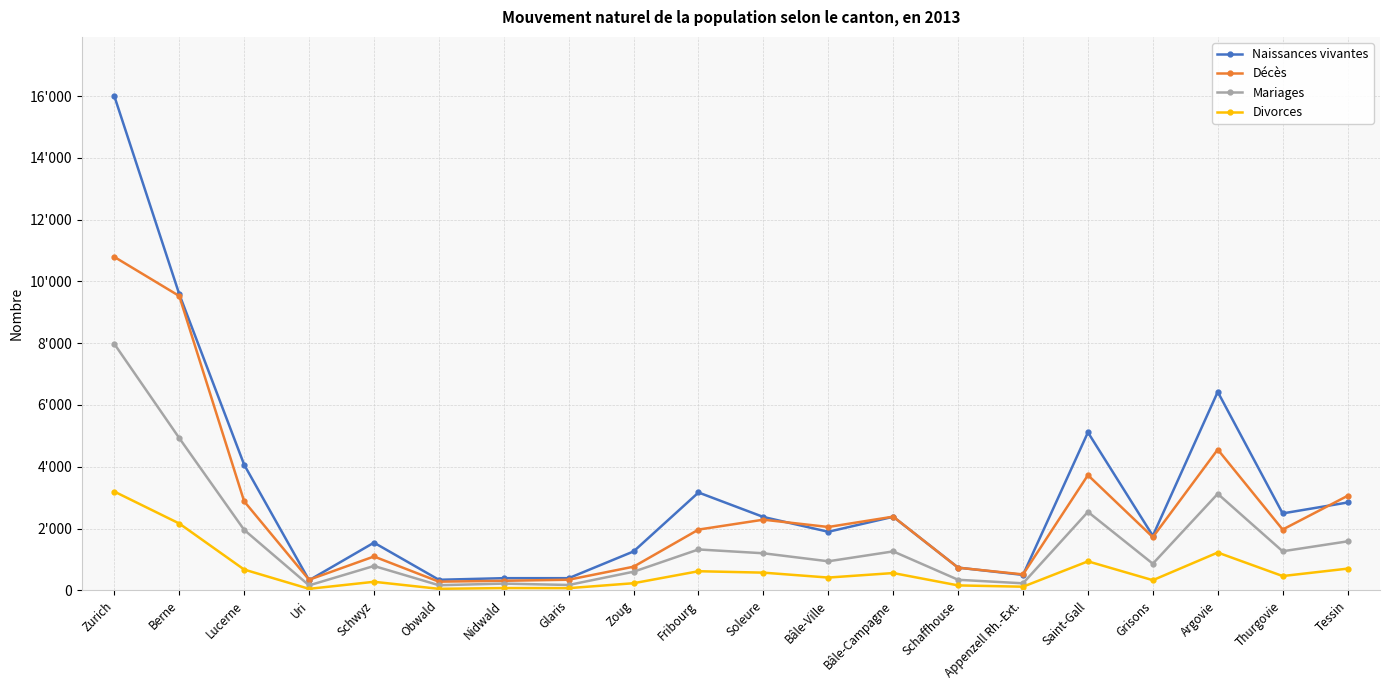

Reading right to left, transcribe all the data shown in this chart.

Naissances vivantes: Tessin=2842	Thurgovie=2489	Argovie=6423	Grisons=1764	Saint-Gall=5112	Appenzell Rh.-Ext.=498	Schaffhouse=734	Bâle-Campagne=2380	Bâle-Ville=1894	Soleure=2373	Fribourg=3166	Zoug=1258	Glaris=392	Nidwald=392	Obwald=340	Schwyz=1542	Uri=325	Lucerne=4065	Berne=9587	Zurich=15996
Décès: Tessin=3057	Thurgovie=1966	Argovie=4557	Grisons=1721	Saint-Gall=3728	Appenzell Rh.-Ext.=514	Schaffhouse=731	Bâle-Campagne=2384	Bâle-Ville=2049	Soleure=2286	Fribourg=1965	Zoug=764	Glaris=342	Nidwald=307	Obwald=279	Schwyz=1094	Uri=341	Lucerne=2879	Berne=9527	Zurich=10792
Mariages: Tessin=1584	Thurgovie=1263	Argovie=3123	Grisons=860	Saint-Gall=2538	Appenzell Rh.-Ext.=226	Schaffhouse=340	Bâle-Campagne=1259	Bâle-Ville=939	Soleure=1198	Fribourg=1322	Zoug=601	Glaris=172	Nidwald=216	Obwald=164	Schwyz=787	Uri=159	Lucerne=1955	Berne=4927	Zurich=7975
Divorces: Tessin=701	Thurgovie=461	Argovie=1222	Grisons=327	Saint-Gall=937	Appenzell Rh.-Ext.=116	Schaffhouse=158	Bâle-Campagne=558	Bâle-Ville=412	Soleure=571	Fribourg=617	Zoug=229	Glaris=69	Nidwald=72	Obwald=47	Schwyz=275	Uri=47	Lucerne=671	Berne=2162	Zurich=3195